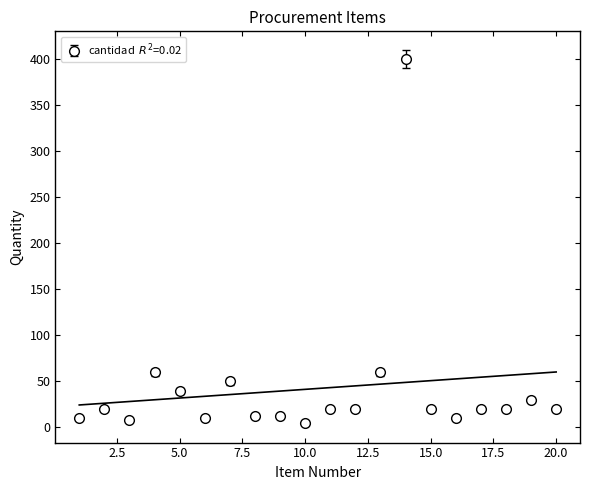

True or false: the data shows 60 at 4.

True